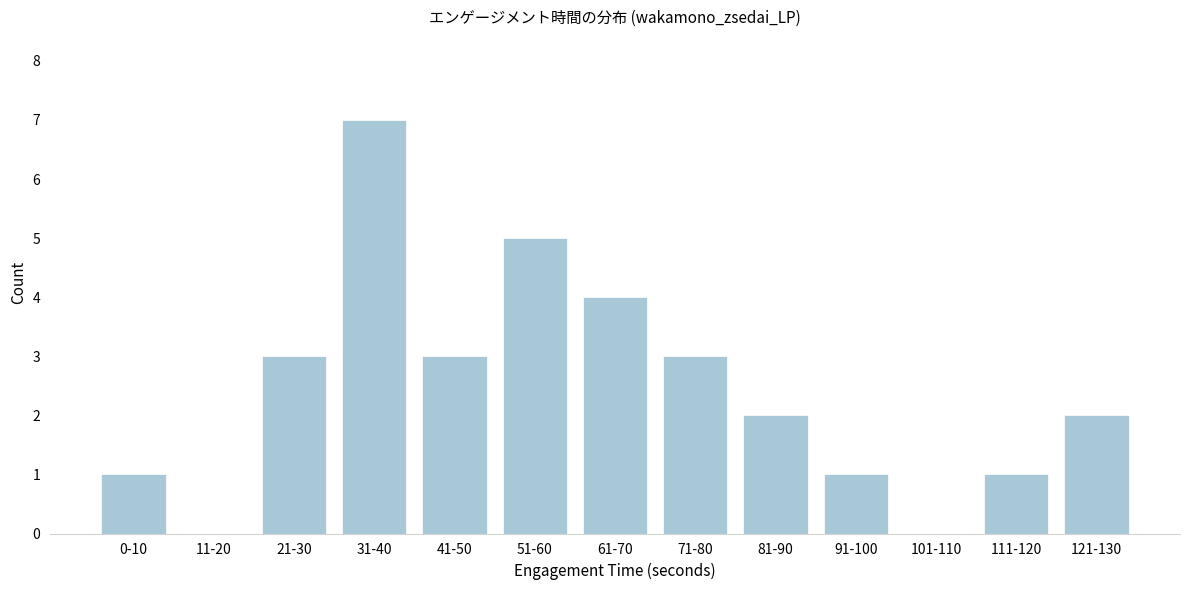

Reading left to right, transcribe all the data shown in this chart.

0-10=1	11-20=0	21-30=3	31-40=7	41-50=3	51-60=5	61-70=4	71-80=3	81-90=2	91-100=1	101-110=0	111-120=1	121-130=2